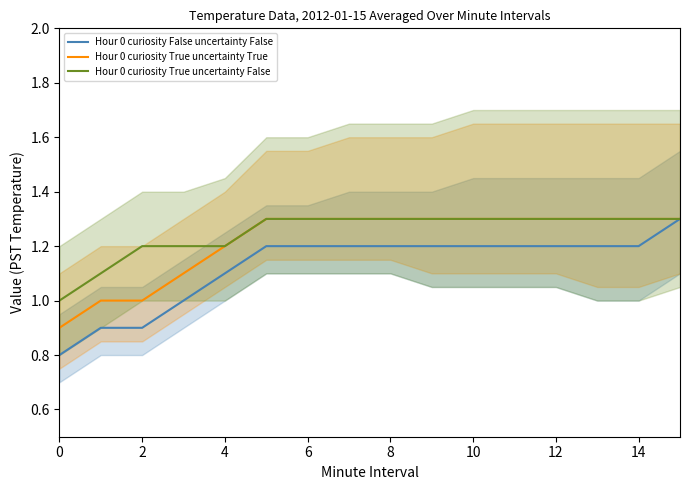

Rank the series by their average value, from lowest to highest.

Hour 0 curiosity False uncertainty False, Hour 0 curiosity True uncertainty True, Hour 0 curiosity True uncertainty False